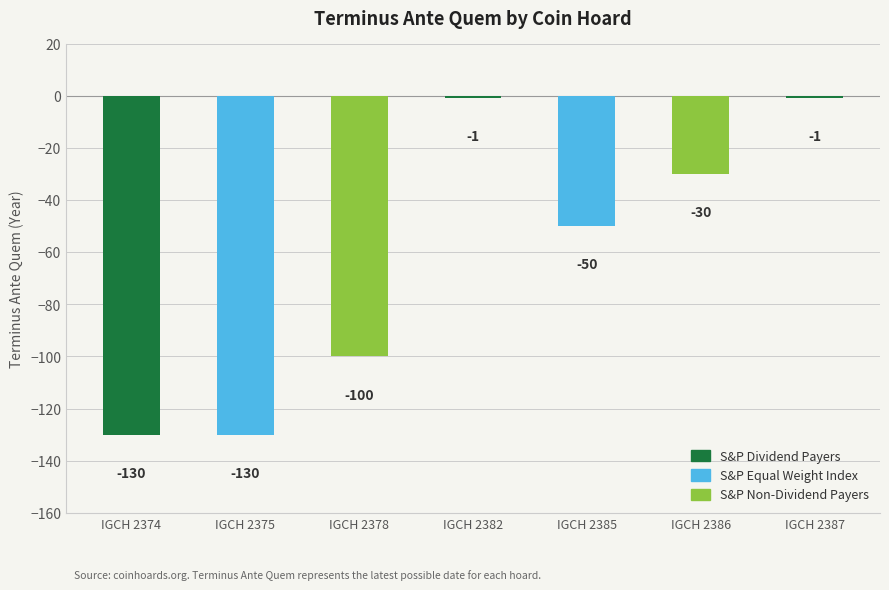

What is the difference between the second highest and minimum values?

129